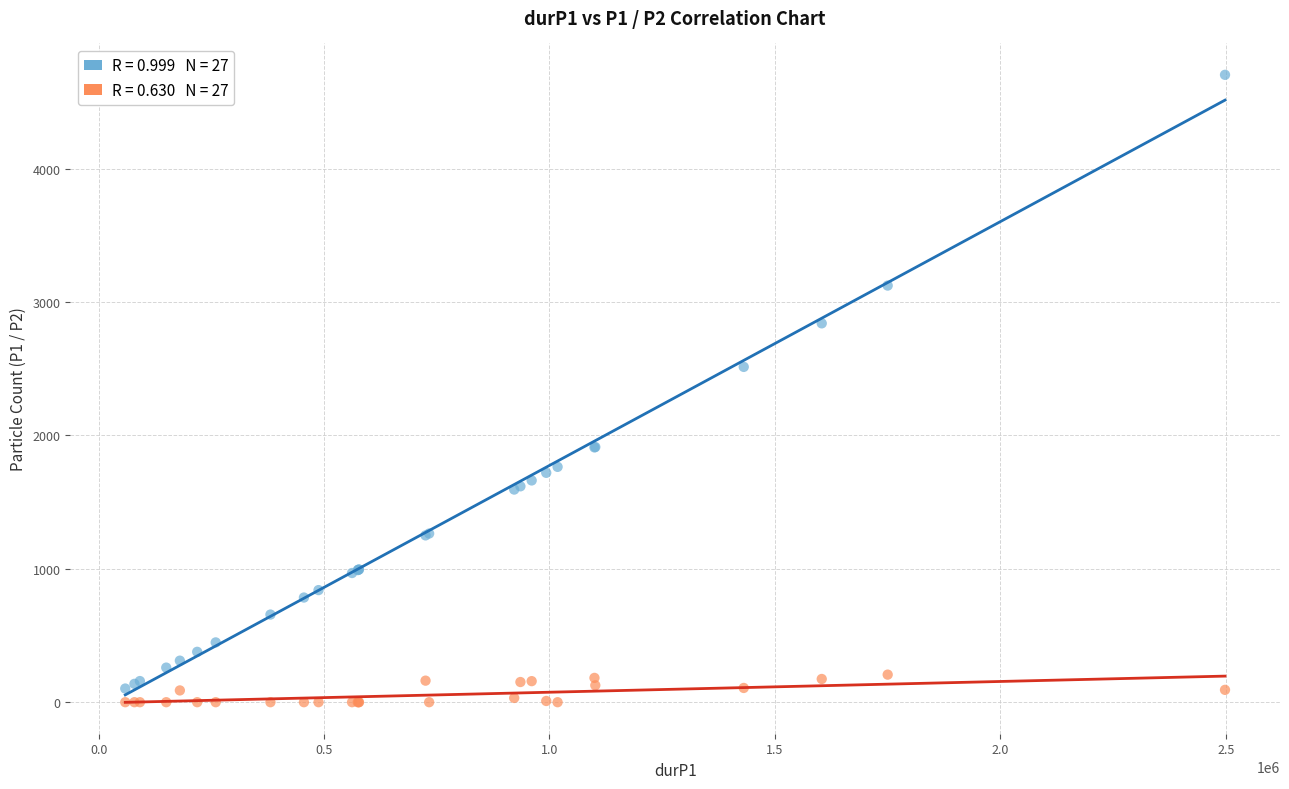

Across all series, what Y value is closest to 2351?

2513.7